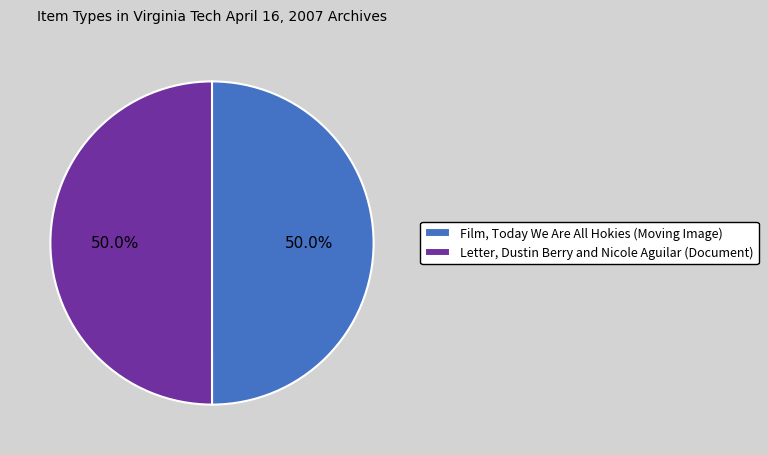

To the nearest percent, what percentage of the pie is Letter, Dustin Berry and Nicole Aguilar (Document)?

50%